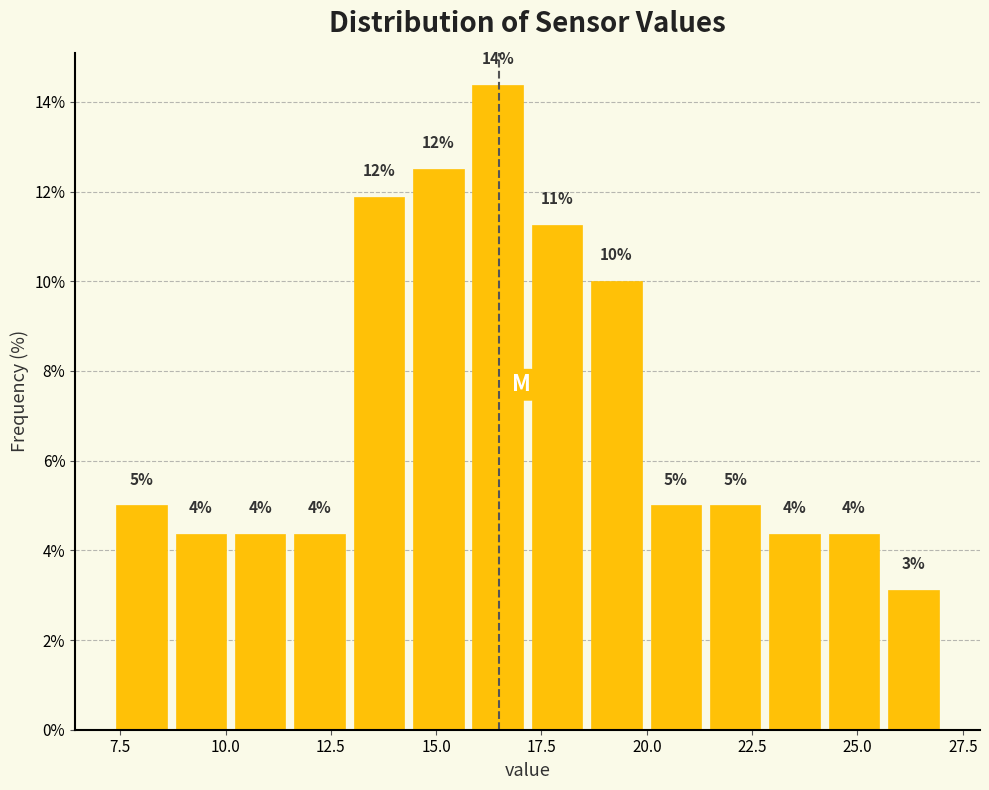

Read against the x-axis, roughly where is the centre of the tallest bar?

16.5